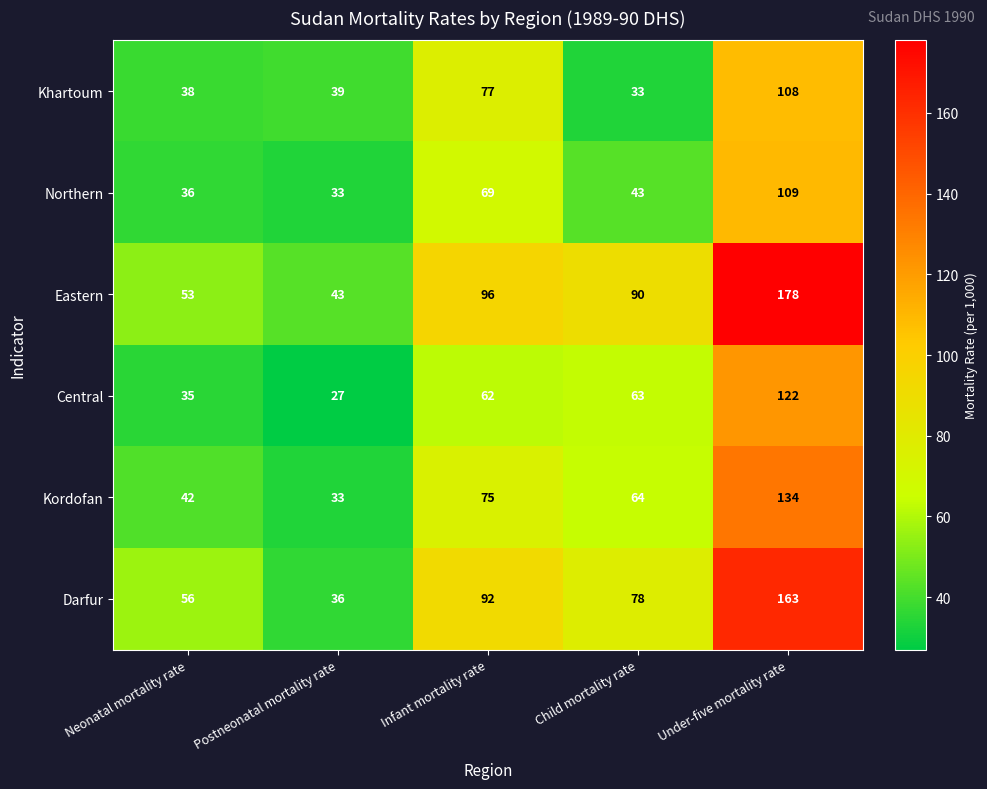

Where is Kordofan nearest to the value 83?

Infant mortality rate